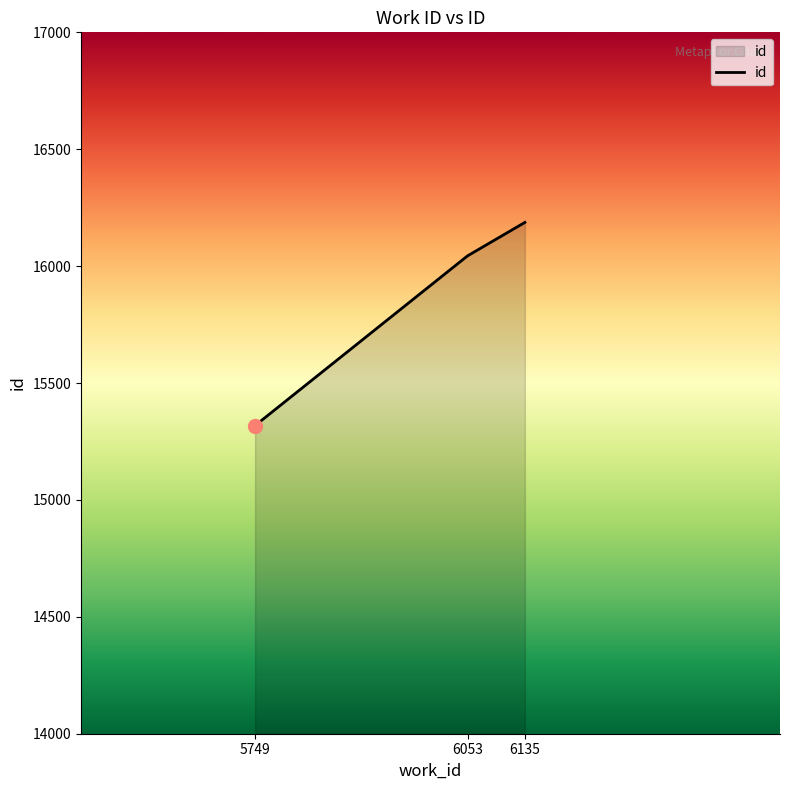

Rank the categories by value from highest to lowest.

6135, 6053, 5749